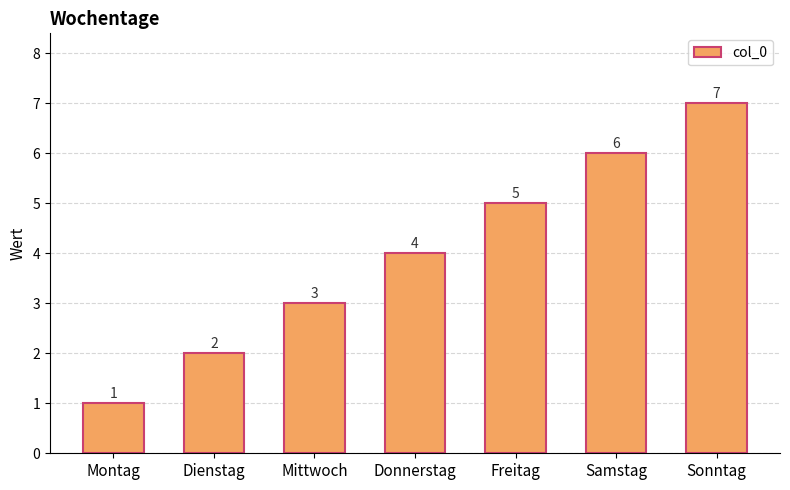

What is the maximum value shown in the chart?

7